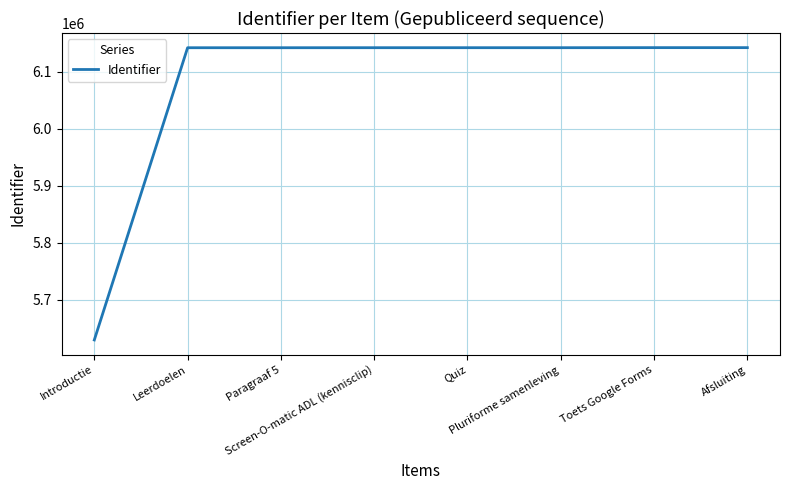

What is the maximum value shown in the chart?

6142107